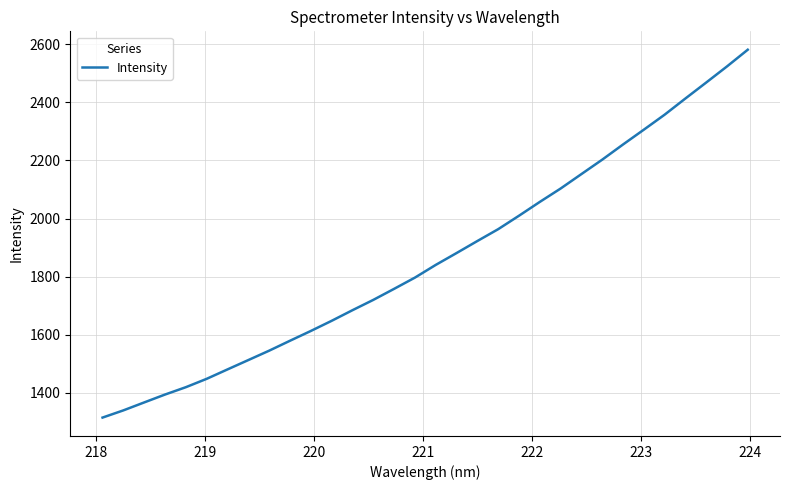

What is the minimum value shown in the chart?

1314.3